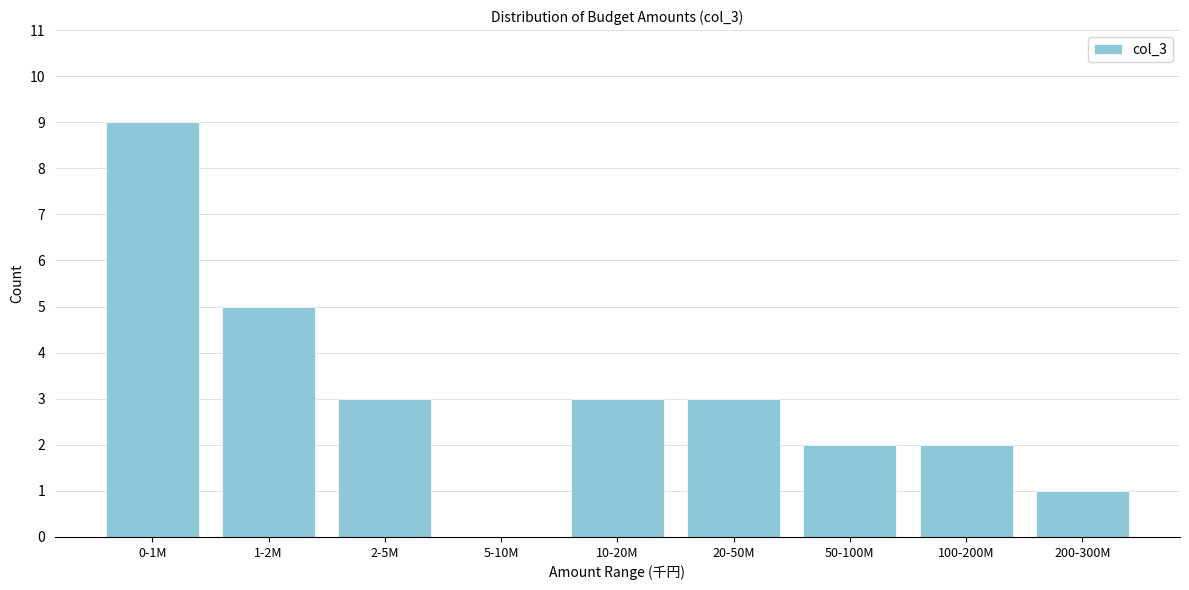

Reading left to right, transcribe all the data shown in this chart.

0-1M=9	1-2M=5	2-5M=3	5-10M=0	10-20M=3	20-50M=3	50-100M=2	100-200M=2	200-300M=1